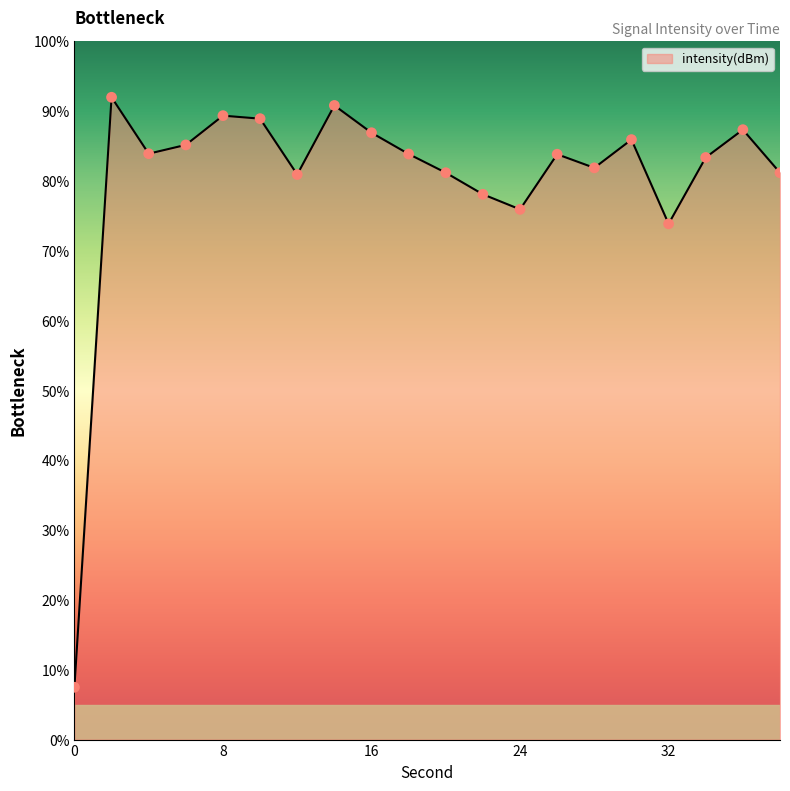

What is the minimum value shown in the chart?

7.5